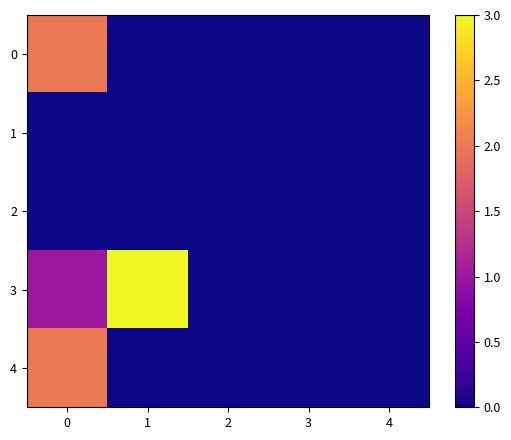

How many distinct data groups are displayed?

5